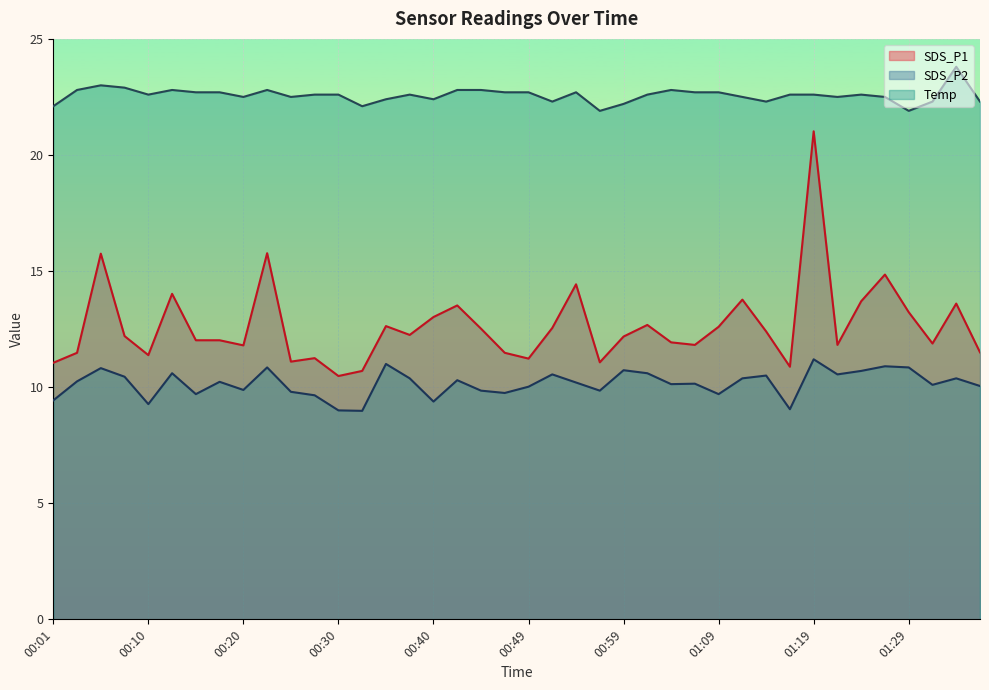

Does the chart display data point markers on the line(s)?

No